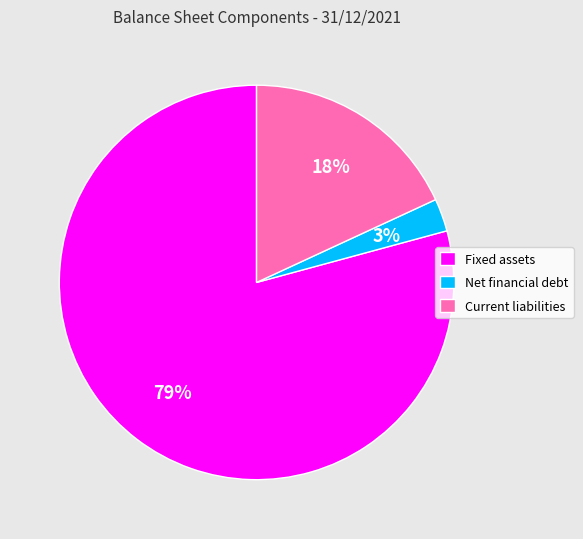

Is the sum of Net financial debt and Fixed assets greater than half?

Yes